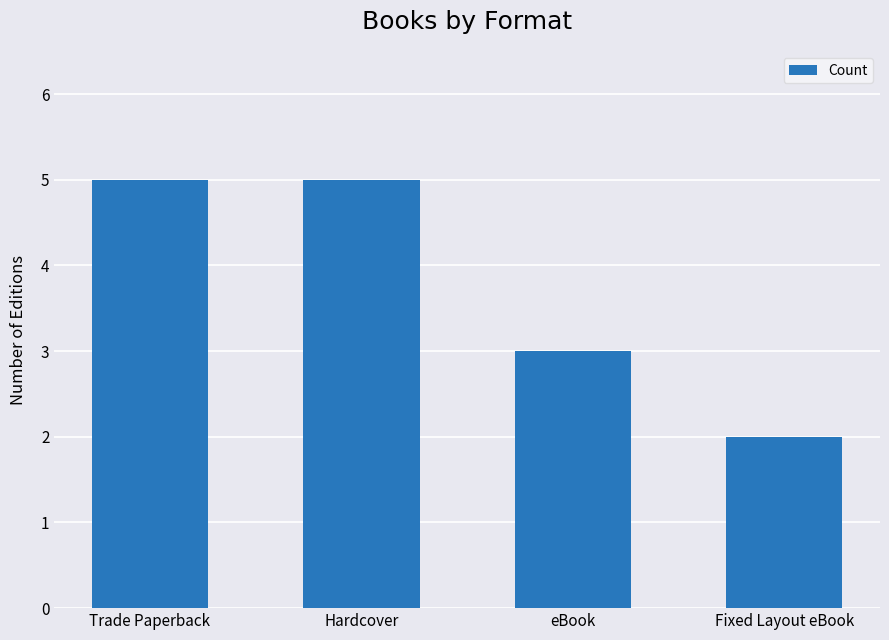

What is the difference between the maximum and minimum values?

3